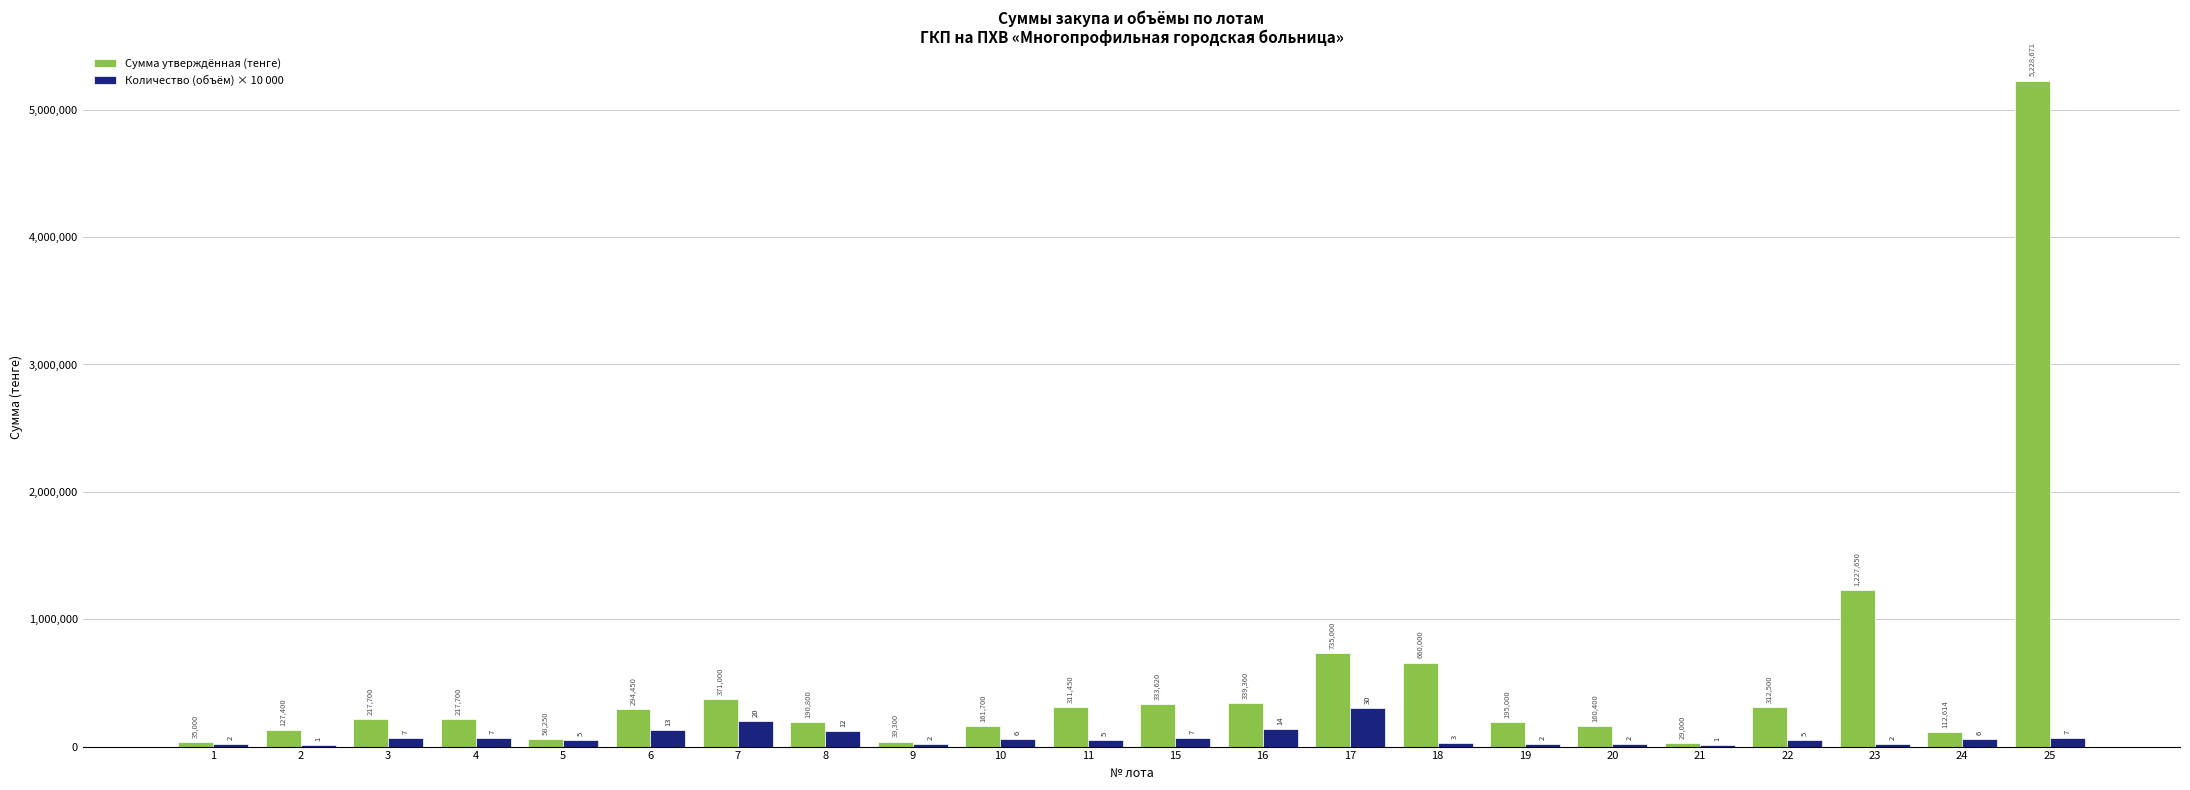

Are the bars grouped side by side (vs. stacked)?

Yes